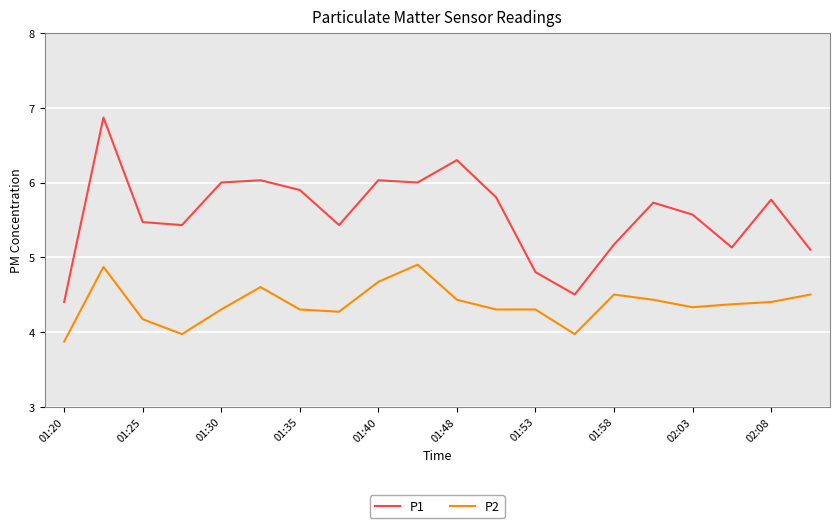

True or false: P2 and P1 cross at least once.

False